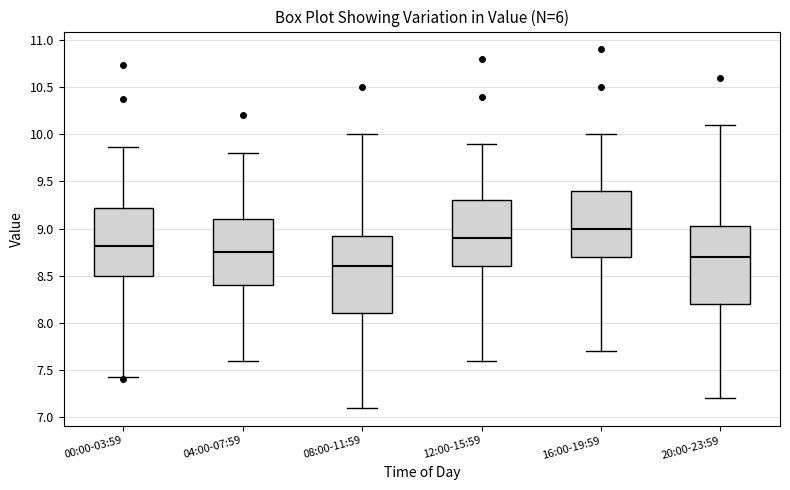

Reading left to right, transcribe this box plot: for each box, give where its median line is, the range the box spans, and where its two whiskers end, as read against the y-axis. The values are not printed on the chart, so give them approximately, as read against the axis.

00:00-03:59: median 8.80, box 8.50 to 9.20, whiskers 7.45 to 9.85
04:00-07:59: median 8.75, box 8.40 to 9.10, whiskers 7.60 to 9.80
08:00-11:59: median 8.60, box 8.10 to 8.95, whiskers 7.10 to 10.00
12:00-15:59: median 8.90, box 8.60 to 9.30, whiskers 7.60 to 9.90
16:00-19:59: median 9.00, box 8.70 to 9.40, whiskers 7.70 to 10.00
20:00-23:59: median 8.70, box 8.20 to 9.05, whiskers 7.20 to 10.10